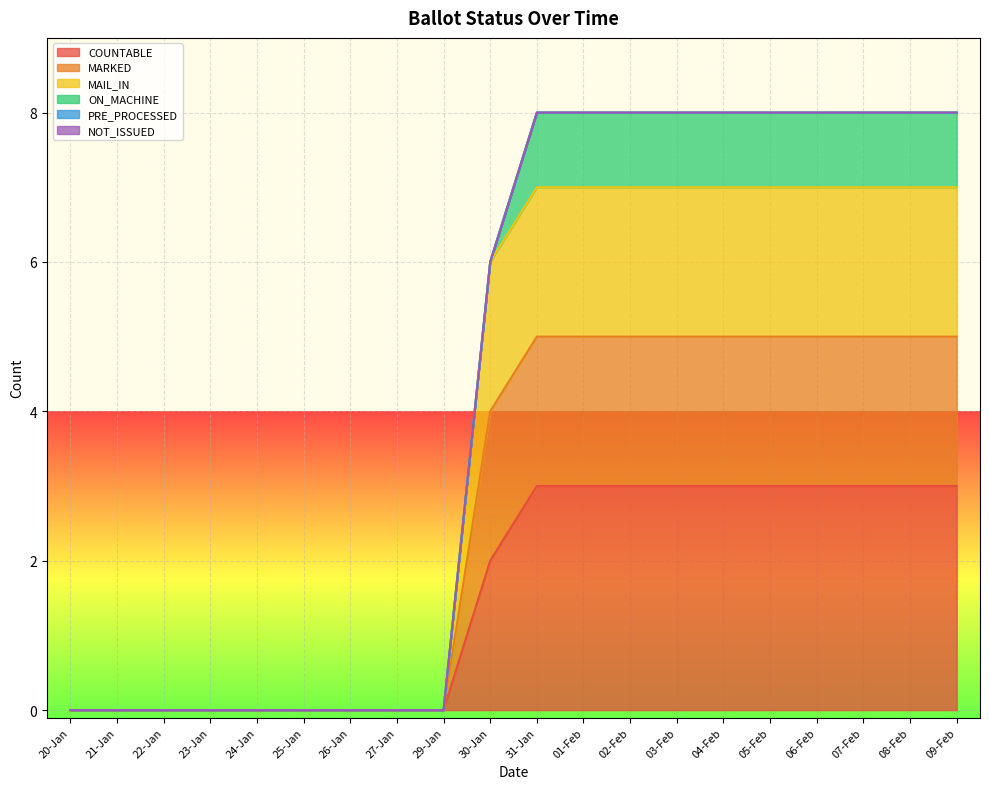

At which label does MARKED reach its minimum?

20-Jan